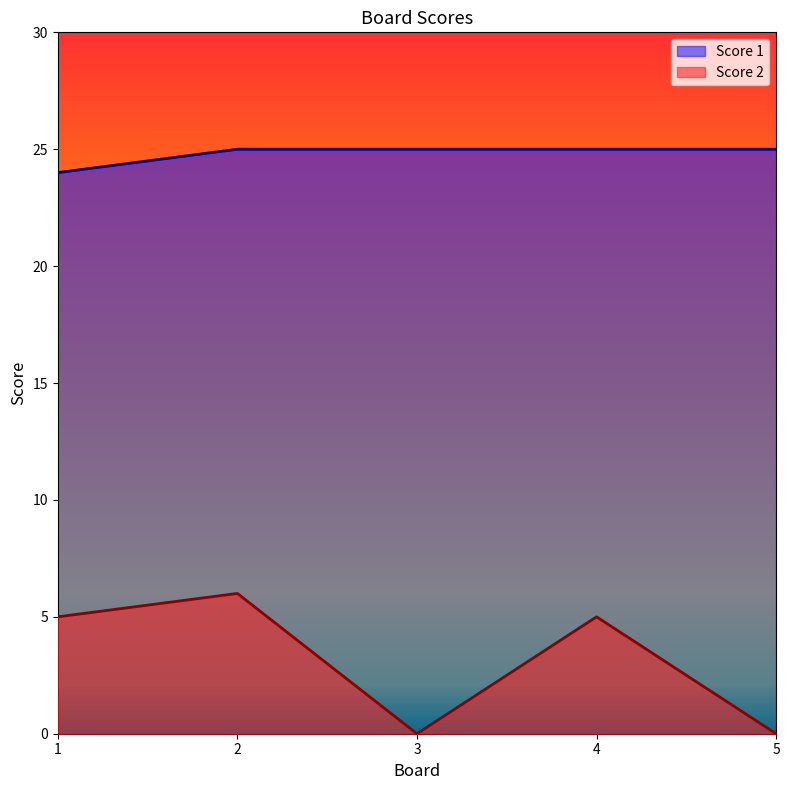

True or false: Score 1 and Score 2 intersect in this chart.

False